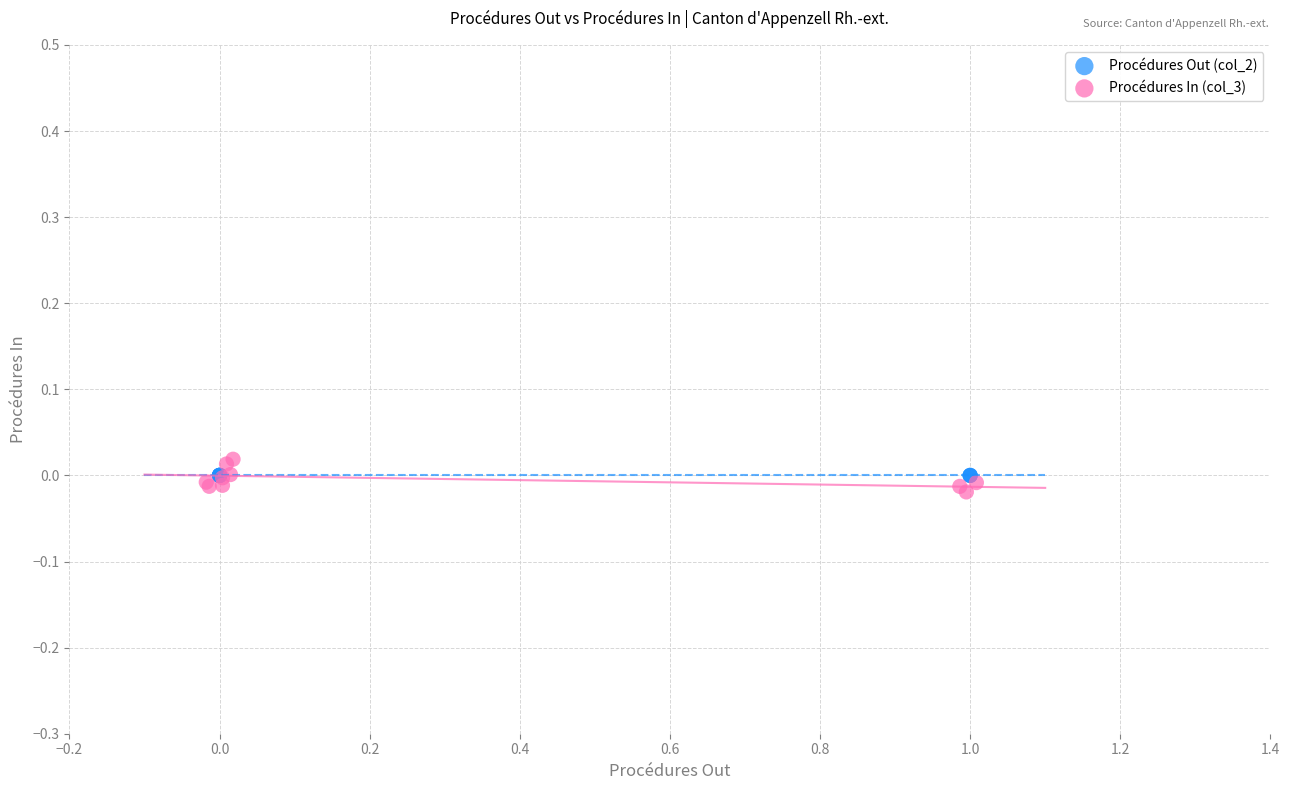

What are all the series names shown in the legend?

Procédures Out (col_2), Procédures In (col_3)